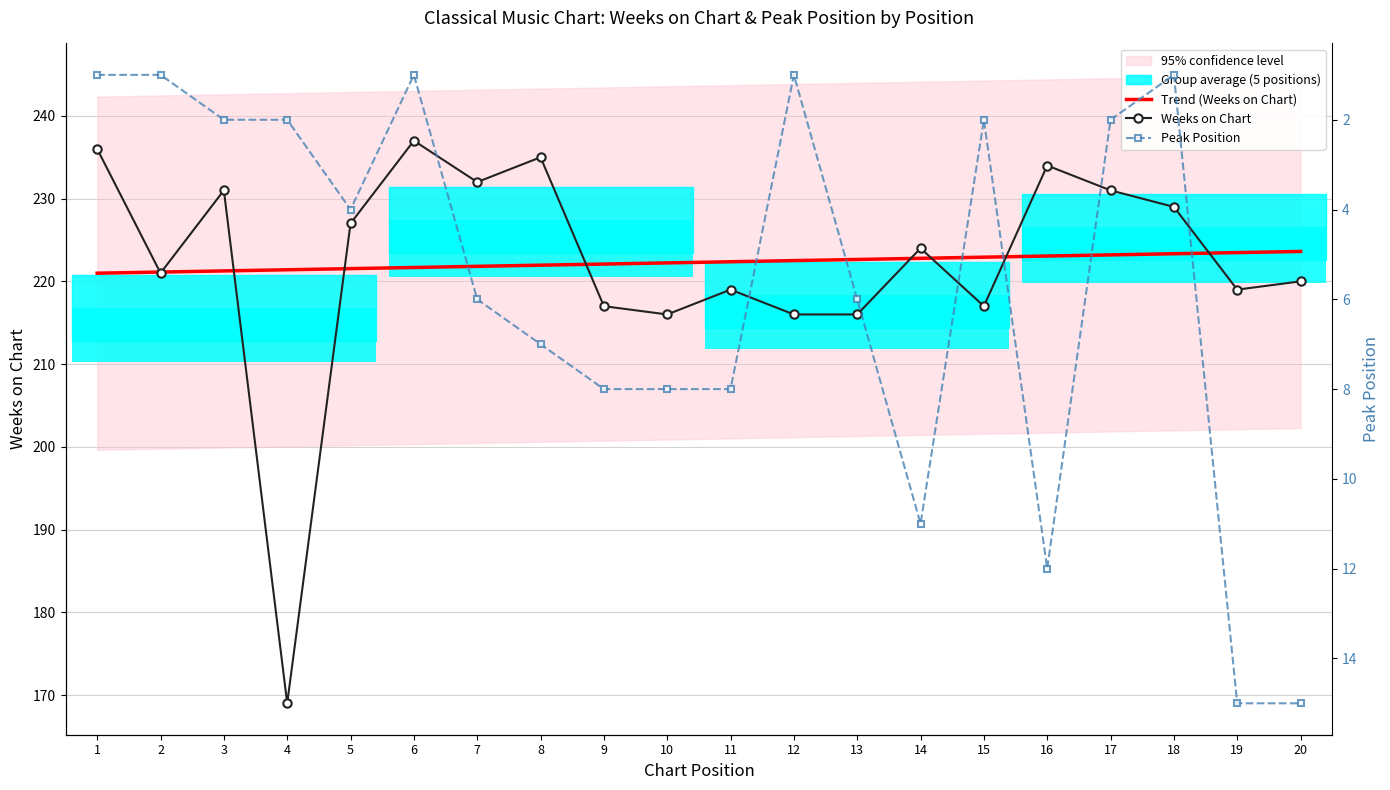

Where is Peak Position nearest to the value 8?

9